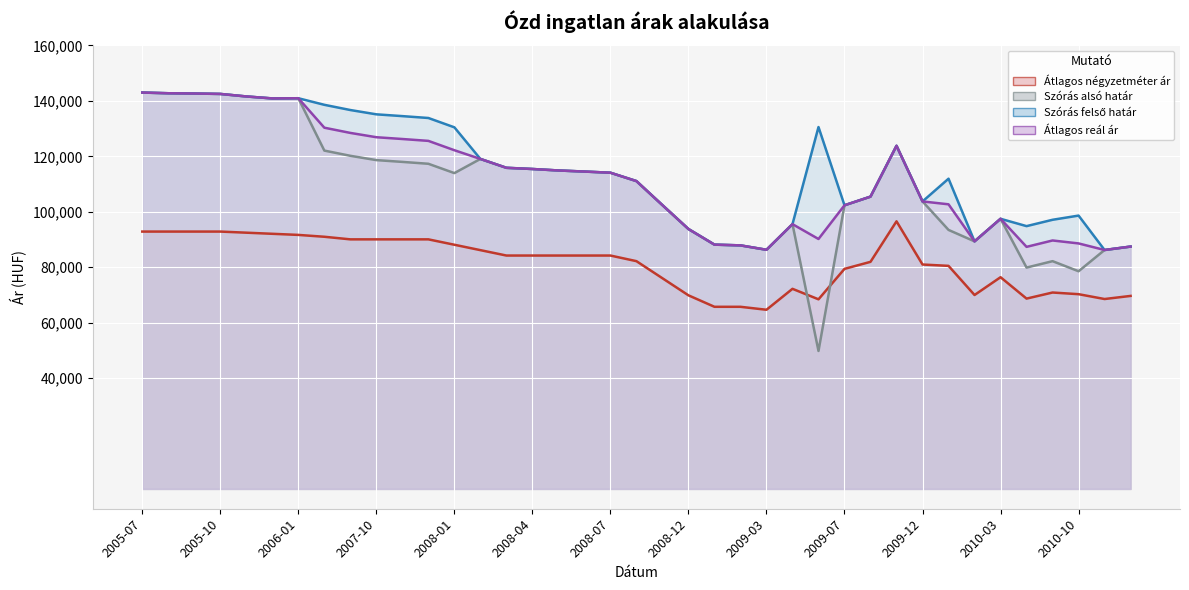

The Átlagos négyzetméter ár series shows 138348 at 14. True or false?

False